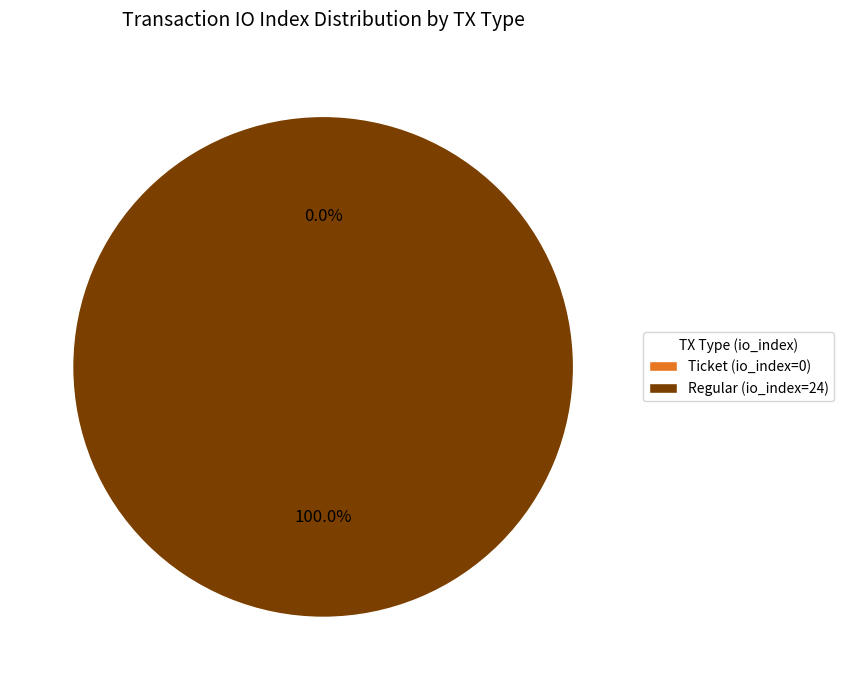

Is it true that Ticket (io_index=0) is 14% of the pie?

False